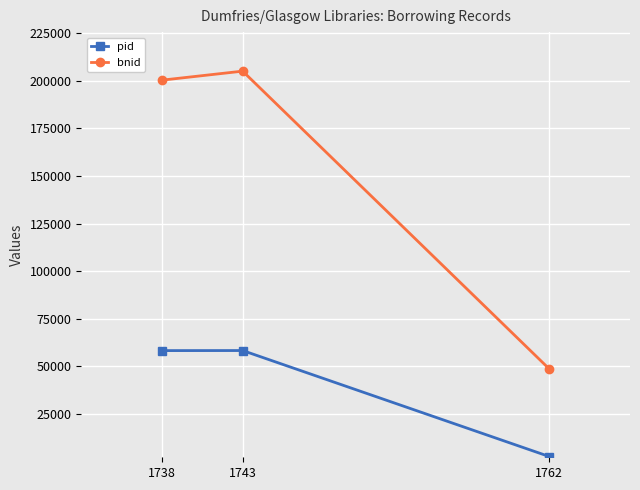

Between 1738 and 1743, which series saw the biggest shift?

bnid